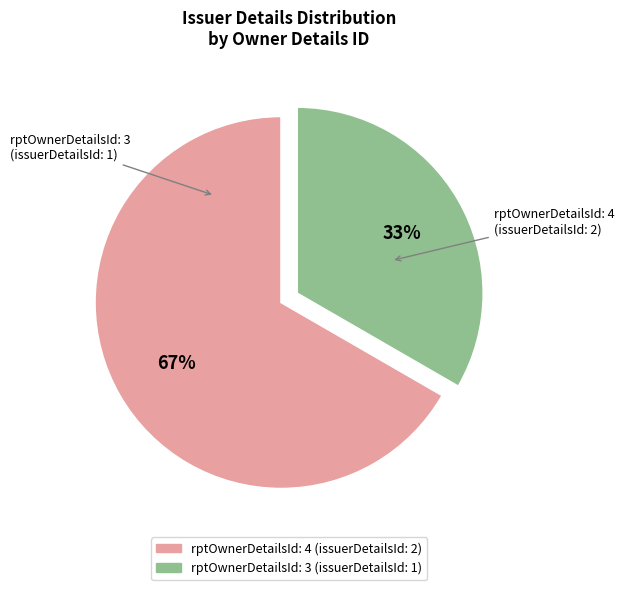

To the nearest percent, what is the average slice percentage?

50%